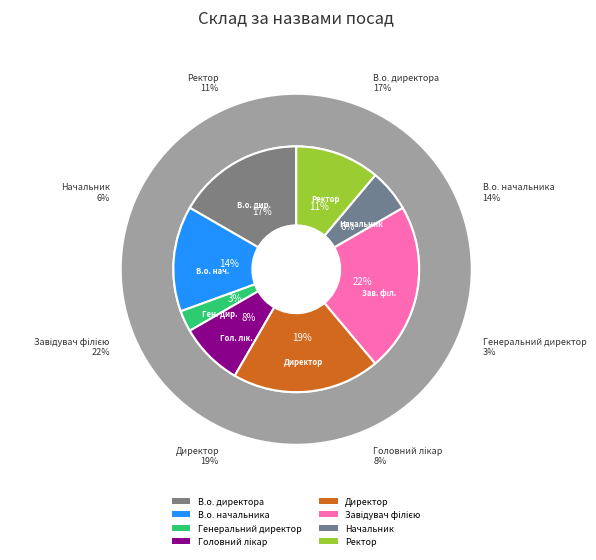

Rank the categories by value from lowest to highest.

Генеральний директор, Начальник, Головний лікар, Ректор, В.о. начальника, В.о. директора, Директор, Завідувач філією